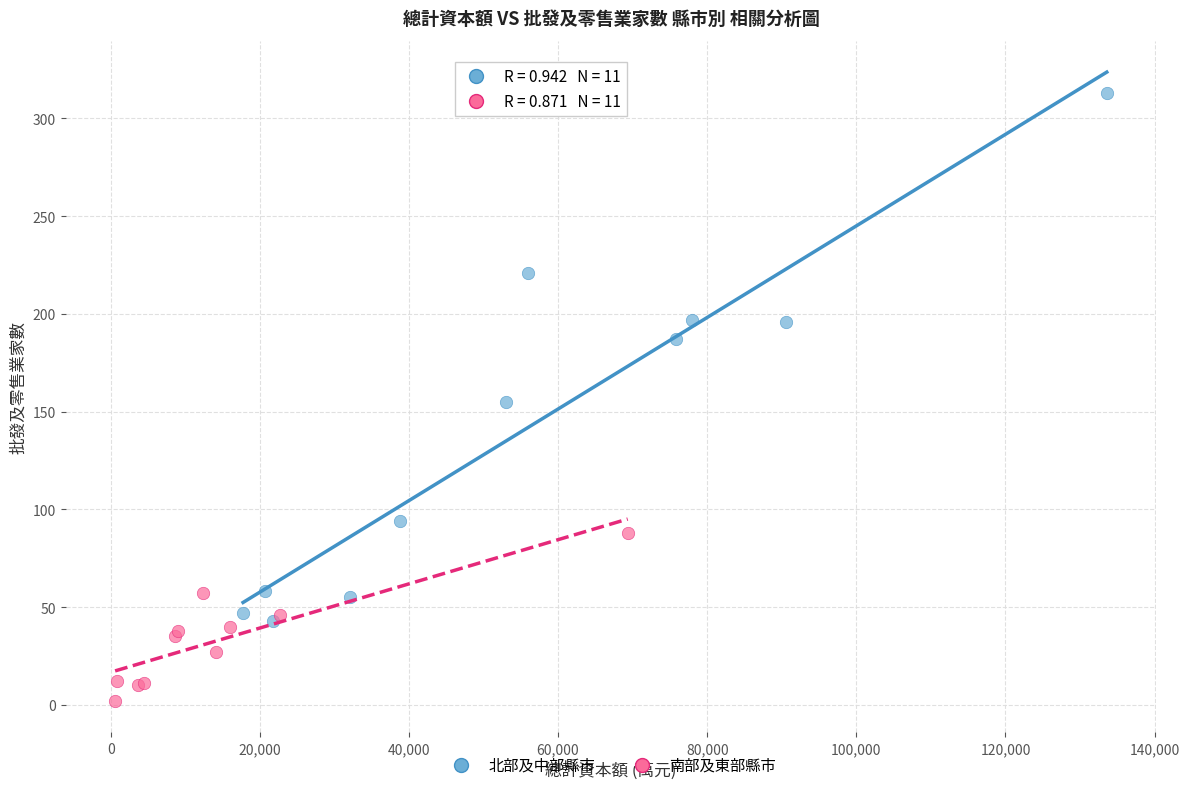

What are all the series names shown in the legend?

北部及中部縣市, 南部及東部縣市